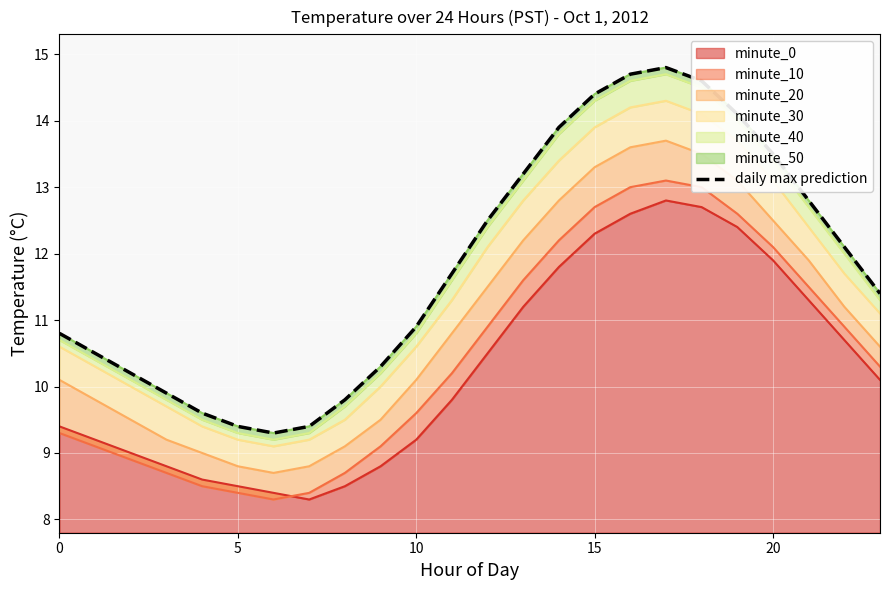

At which category does the chart reach its minimum across all series?

6